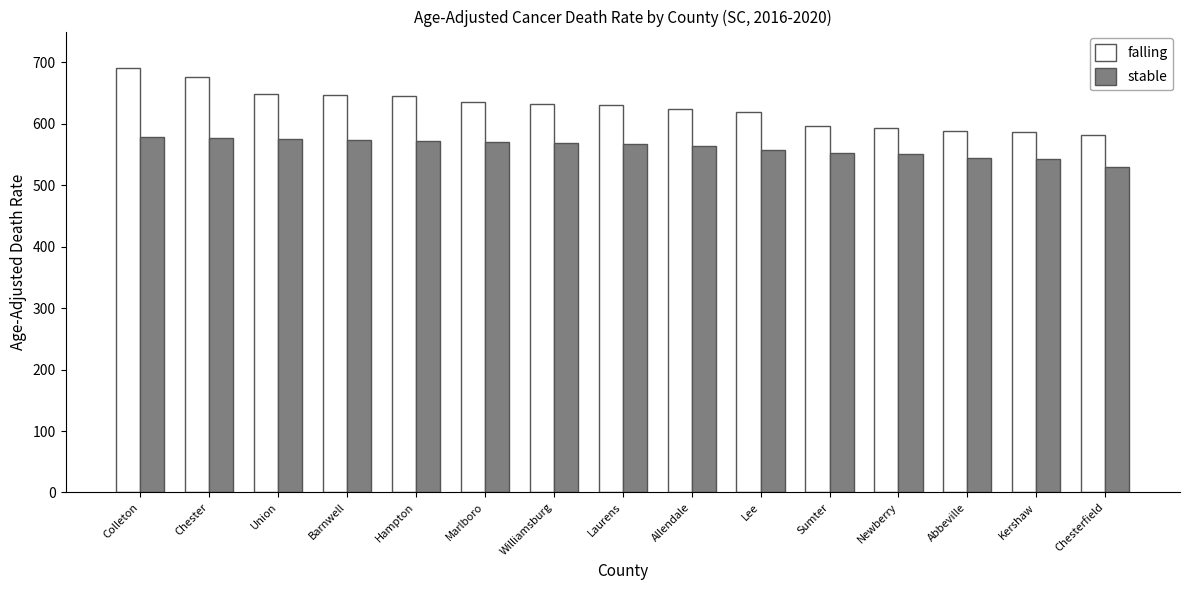

What is the difference between the maximum and minimum values in the falling series?

109.2